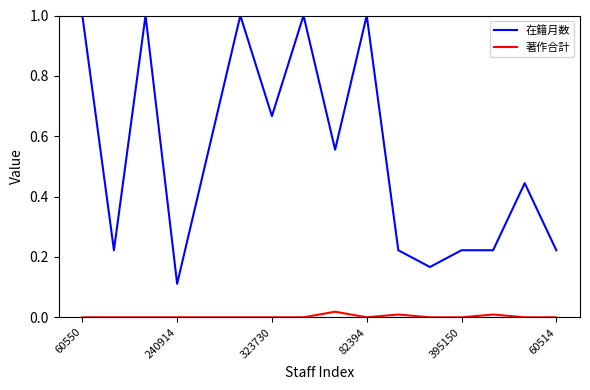

Rank the series by their average value, from lowest to highest.

著作合計, 在籍月数